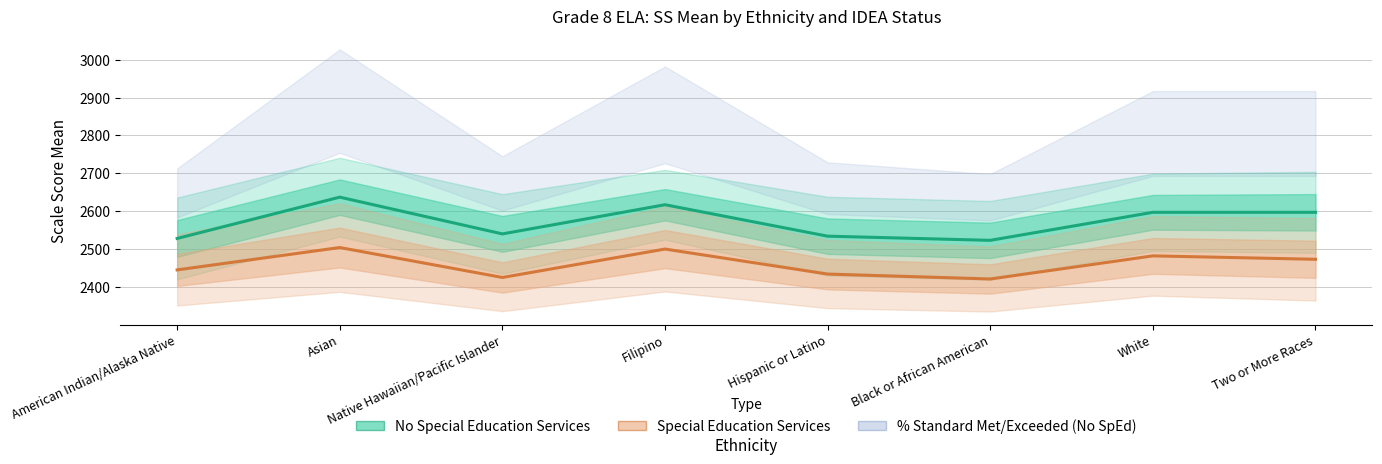

True or false: No Special Education Services and Special Education Services intersect in this chart.

False